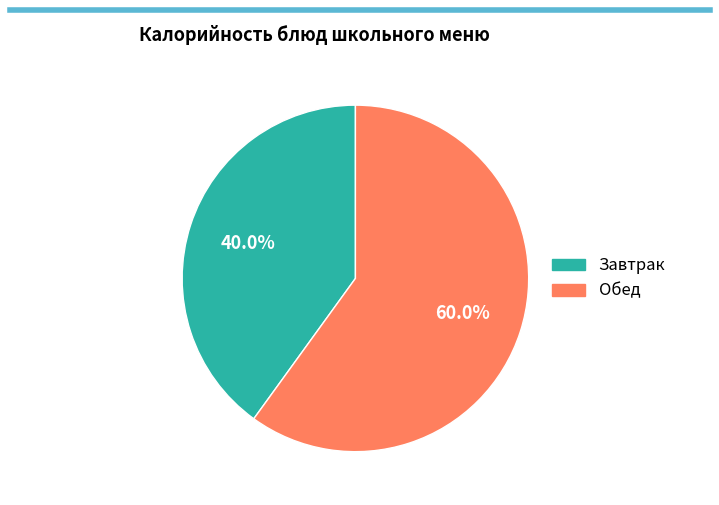

To the nearest percent, what is the difference between the largest and smallest slice percentages?

20%